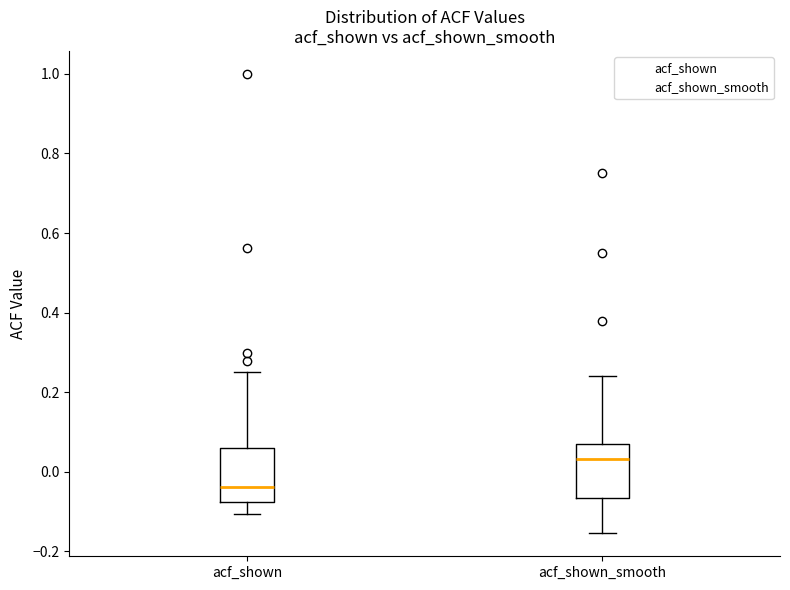

Where does the lower whisker of the box for acf_shown end on the y-axis? The values are not printed on the chart, so give them approximately, as read against the axis.

-0.10